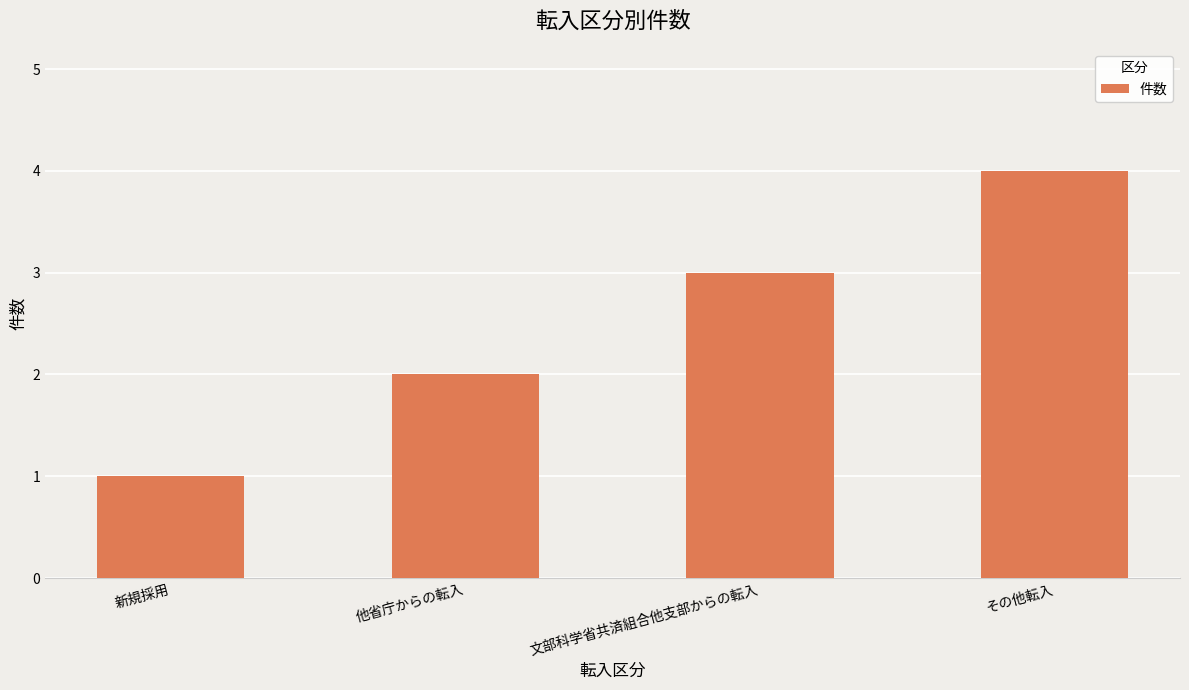

Approximately how many times larger is the value at 他省庁からの転入 compared to その他転入?

0.5